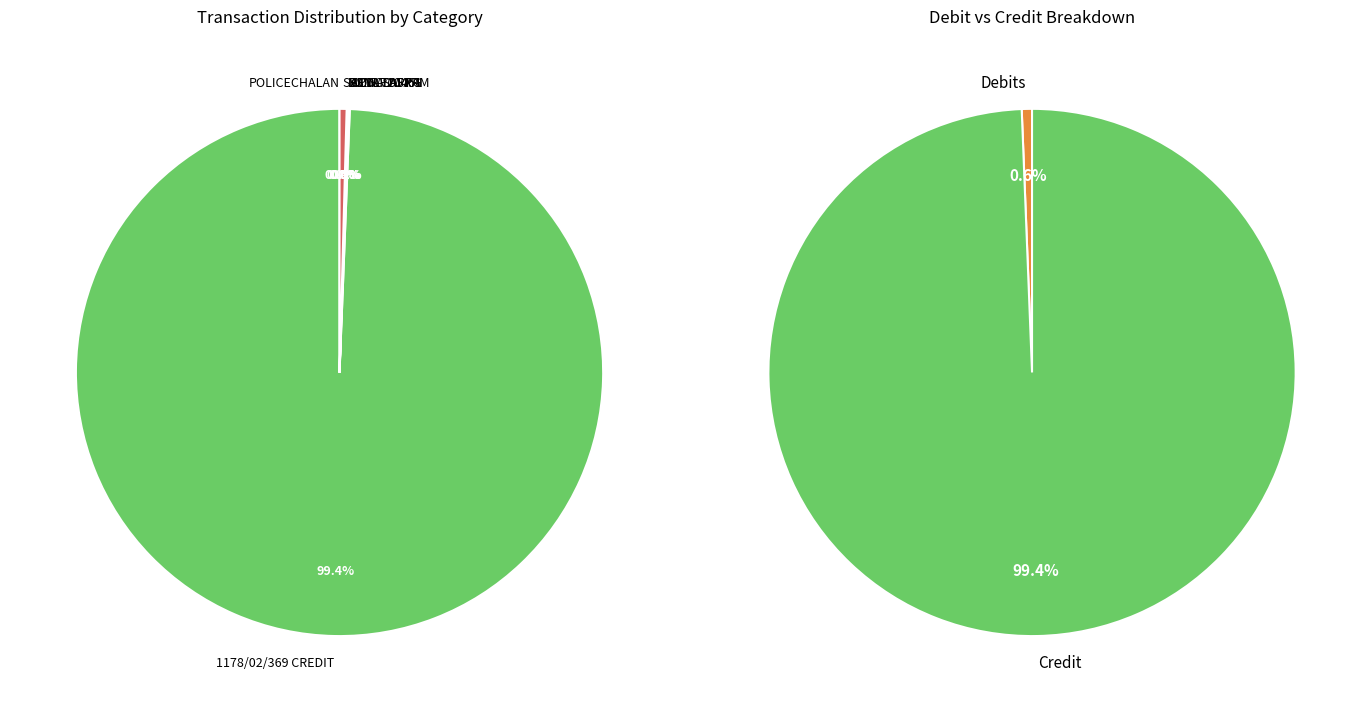

Count the number of slices in the pie.

12